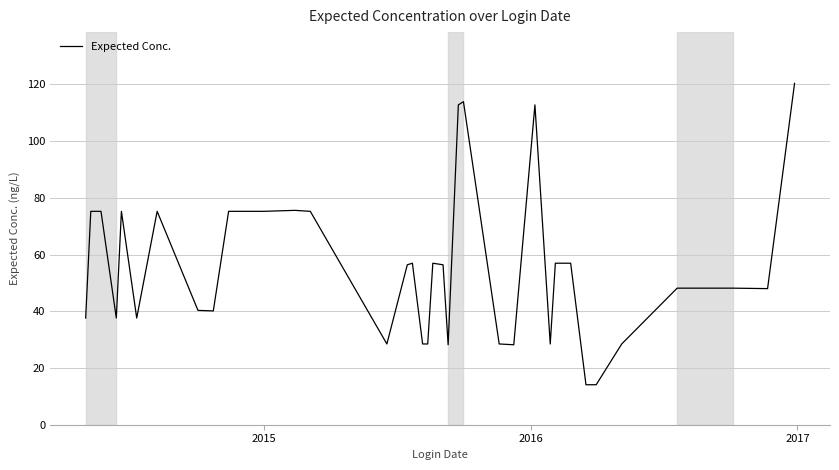

Is this an area chart (filled region under the line)?

No